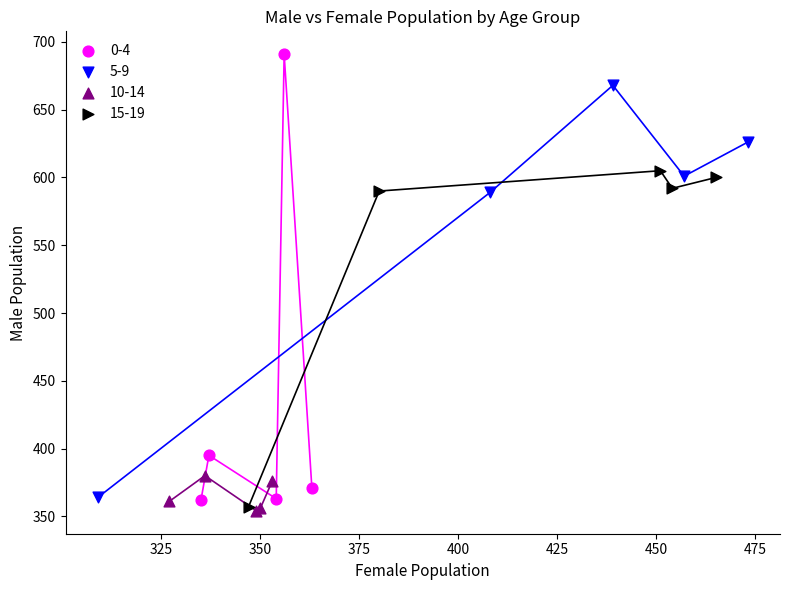

Which series reaches the maximum Y coordinate?

0-4